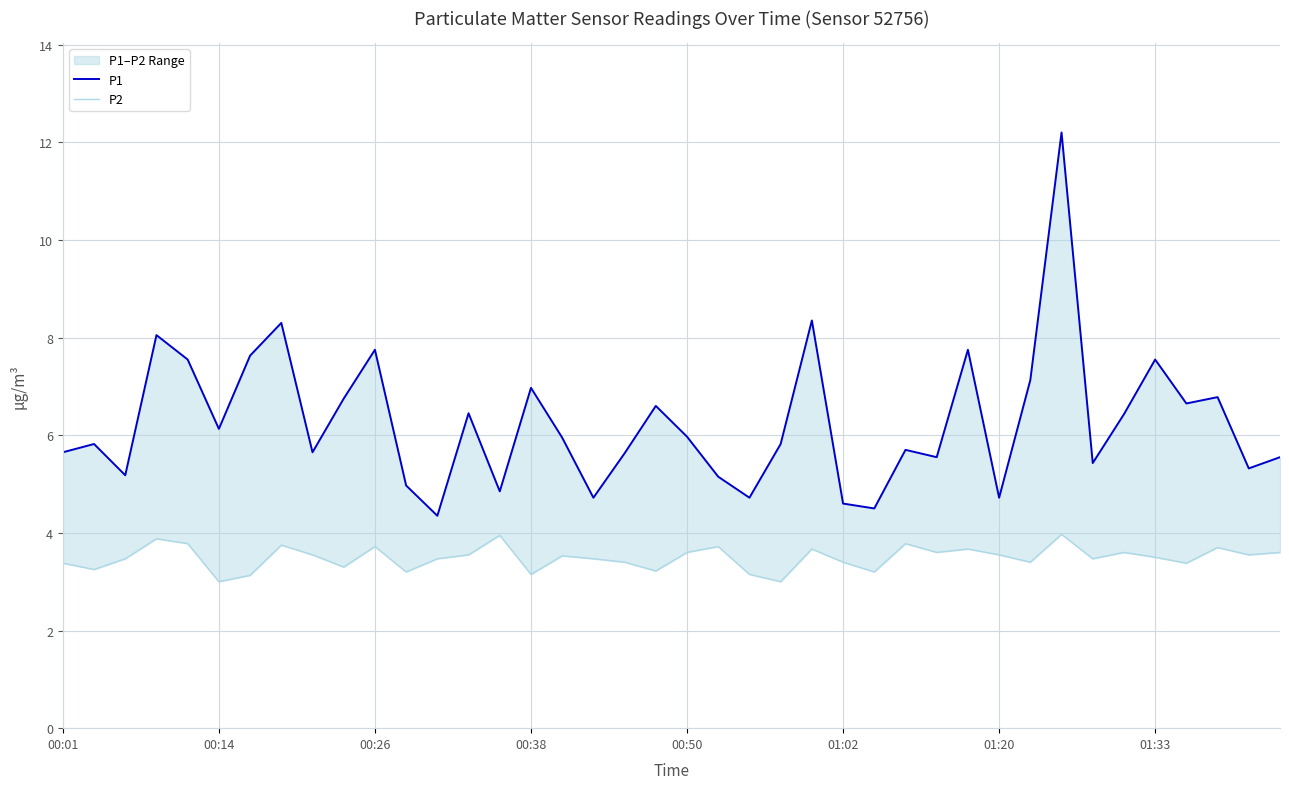

Reading left to right, transcribe all the data shown in this chart.

P1: 5.7	5.8	5.2	8.1	7.5	6.1	7.6	8.3	5.7	6.8	7.8	5.0	4.3	6.5	4.8	7.0	6.0	4.7	5.6	6.6	6.0	5.2	4.7	5.8	8.3	4.6	4.5	5.7	5.5	7.8	4.7	7.1	12.2	5.4	6.4	7.5	6.7	6.8	5.3	5.5
P2: 3.4	3.2	3.5	3.9	3.8	3.0	3.1	3.8	3.5	3.3	3.7	3.2	3.5	3.5	4.0	3.1	3.5	3.5	3.4	3.2	3.6	3.7	3.1	3.0	3.7	3.4	3.2	3.8	3.6	3.7	3.5	3.4	4.0	3.5	3.6	3.5	3.4	3.7	3.5	3.6